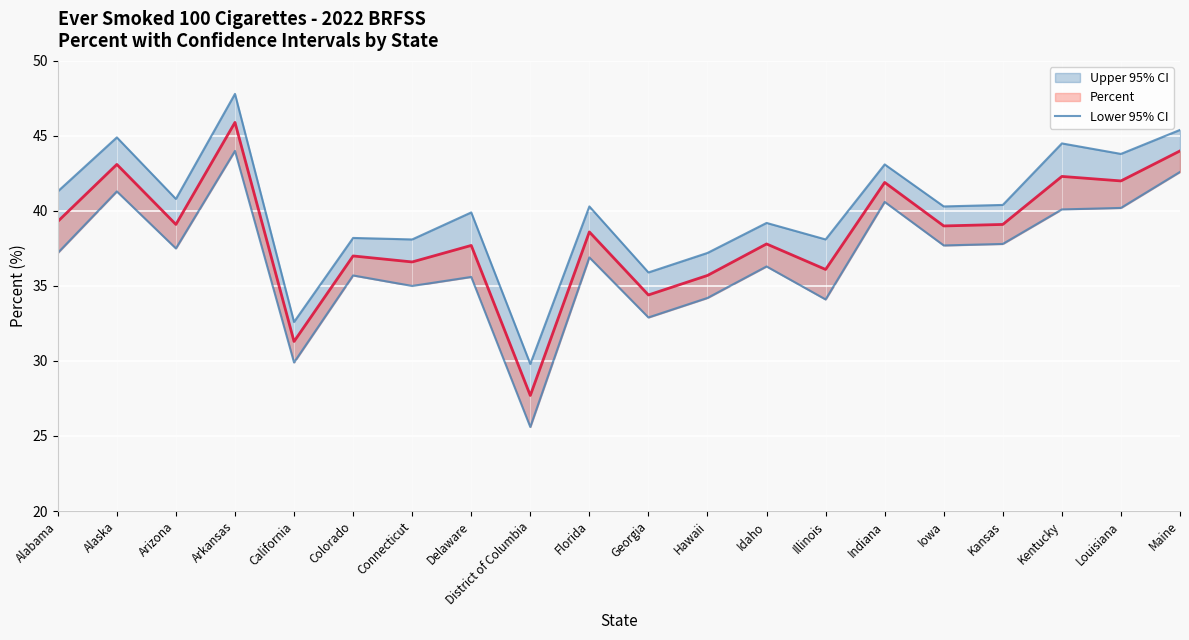

At which category does the chart reach its minimum across all series?

District of Columbia